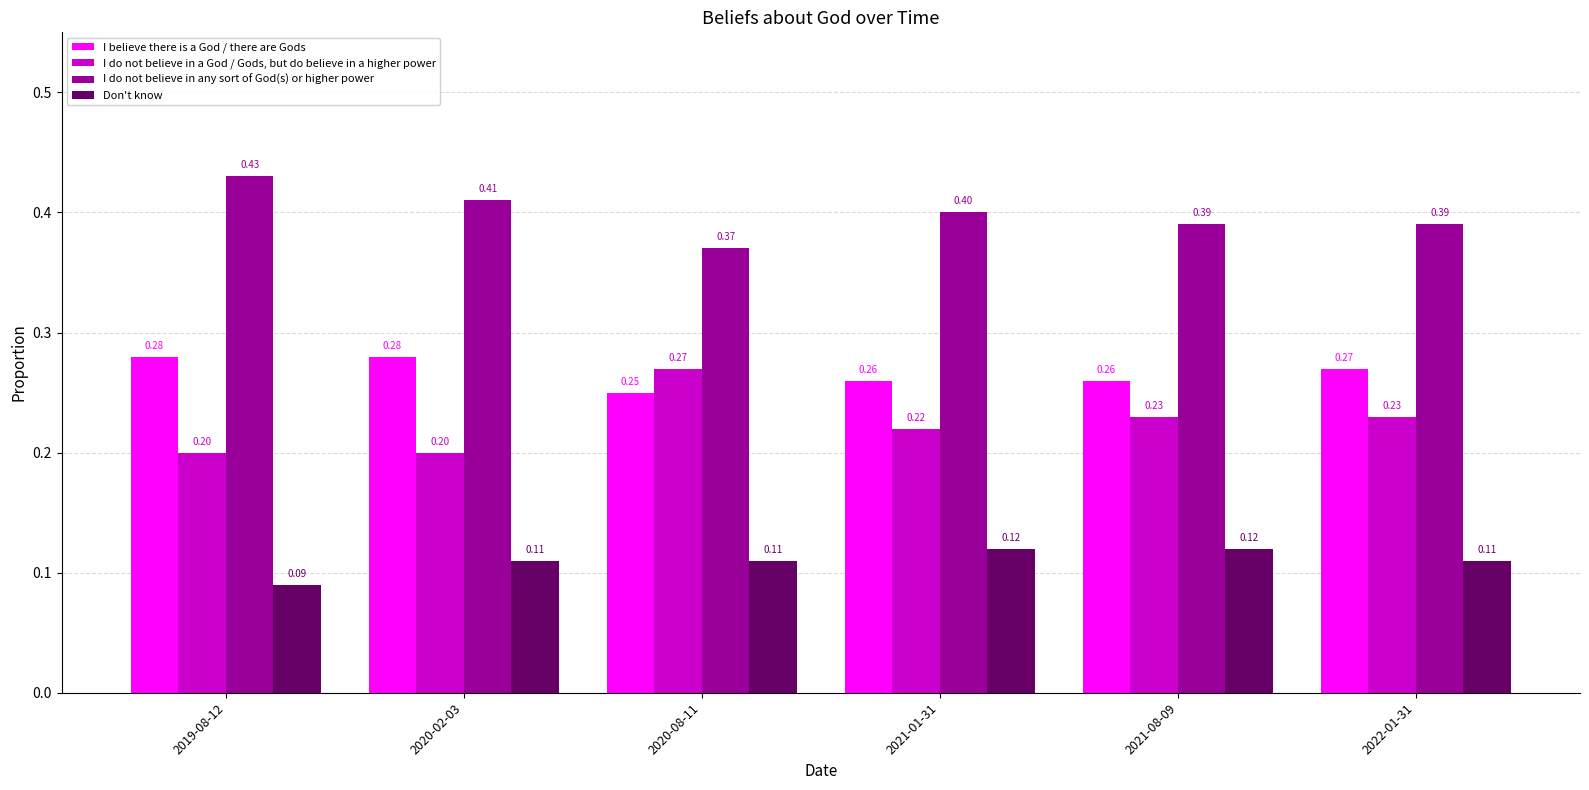

What is the label of the 1st bar from the left?

2019-08-12